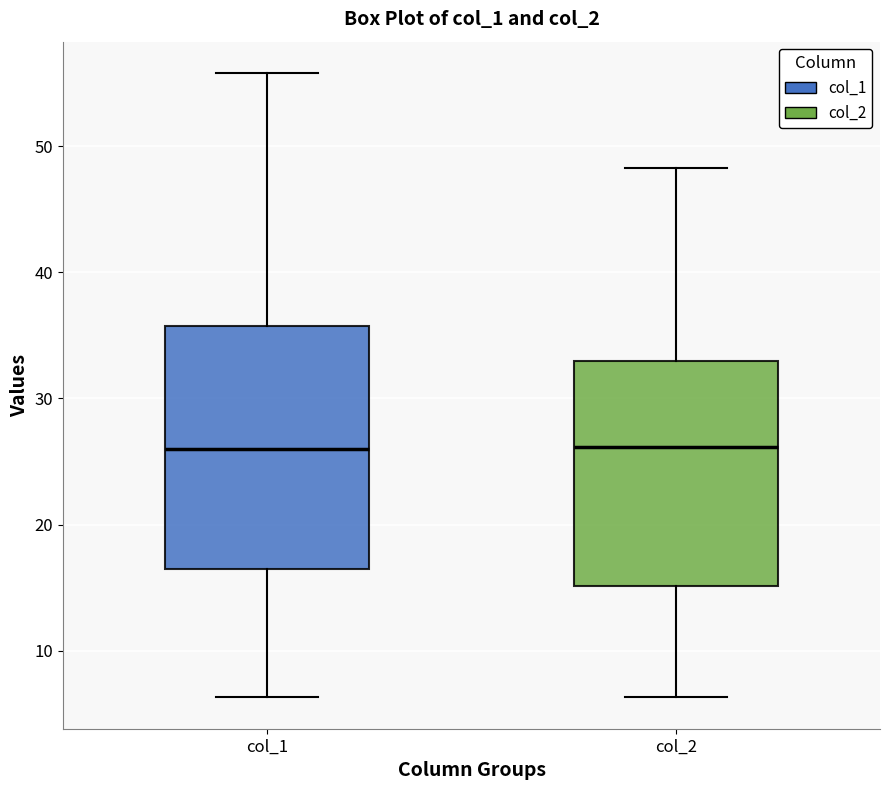

Reading left to right, transcribe this box plot: for each box, give where its median line is, the range the box spans, and where its two whiskers end, as read against the y-axis. The values are not printed on the chart, so give them approximately, as read against the axis.

col_1: median 26, box 16 to 36, whiskers 6 to 56
col_2: median 26, box 15 to 33, whiskers 6 to 48